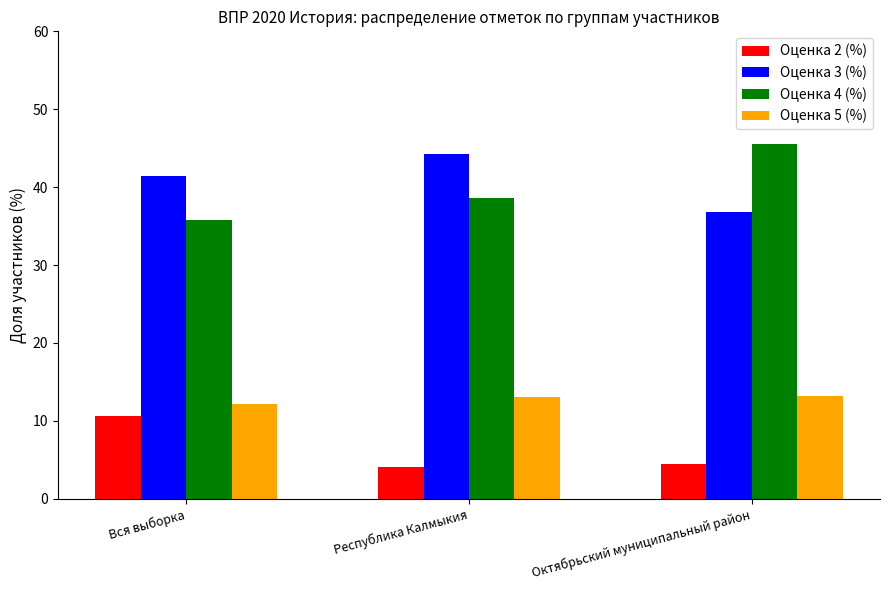

Which series has the largest total across all categories?

Оценка 3 (%)